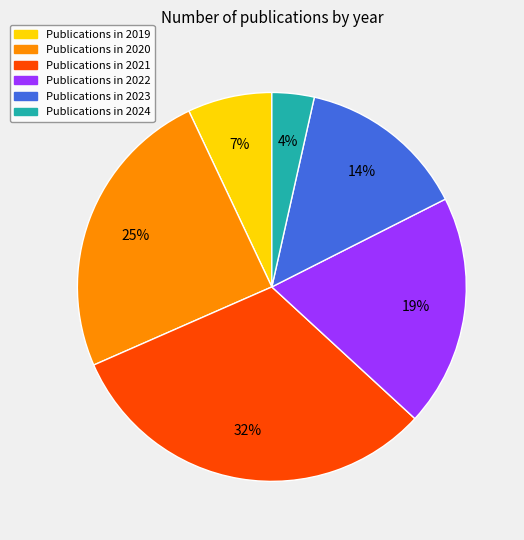

What is the largest slice in the pie chart?

Publications in 2021